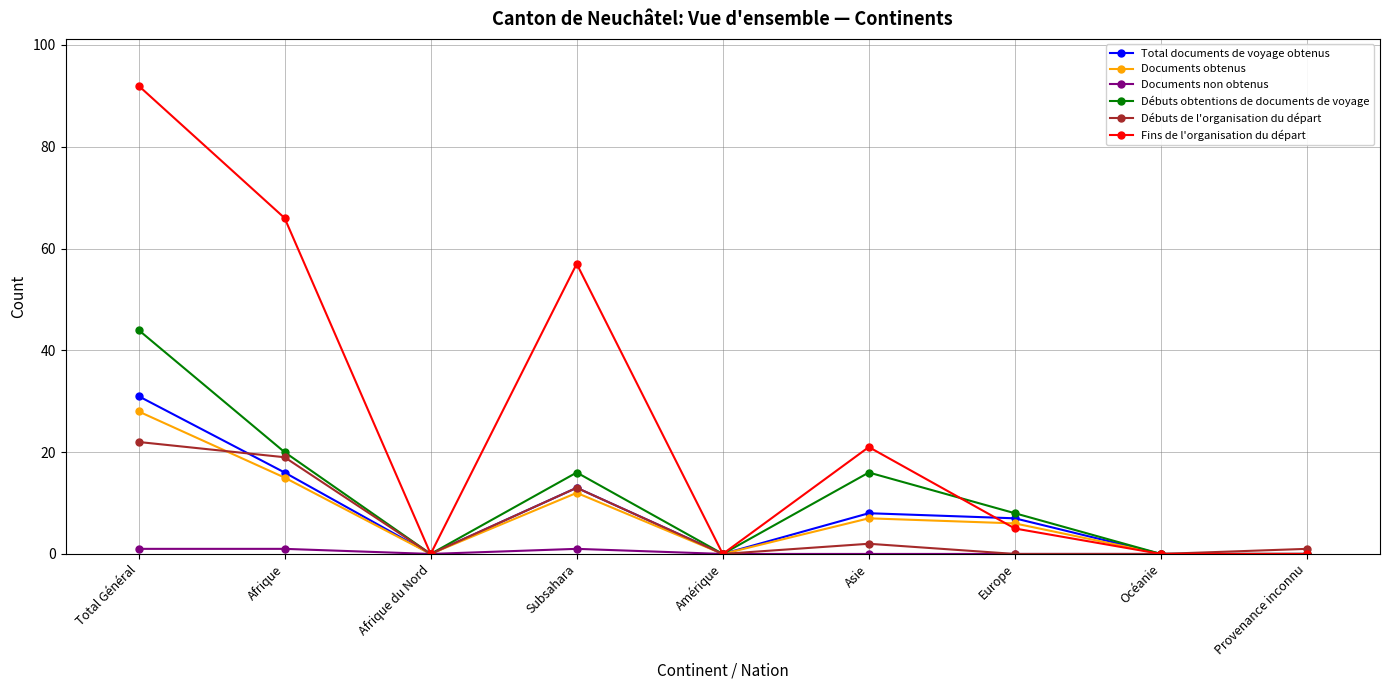

True or false: Débuts de l'organisation du départ has a value of 15 at Total Général.

False